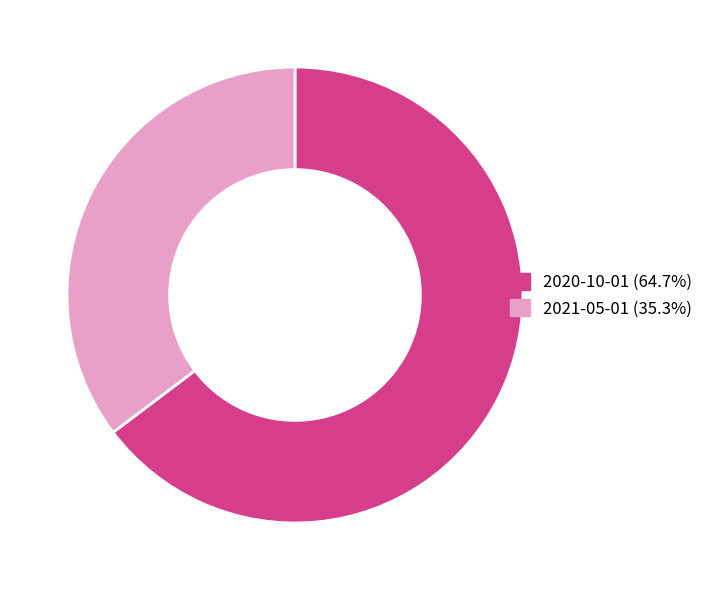

The 2020-10-01 slice represents 73% of the pie. True or false?

False